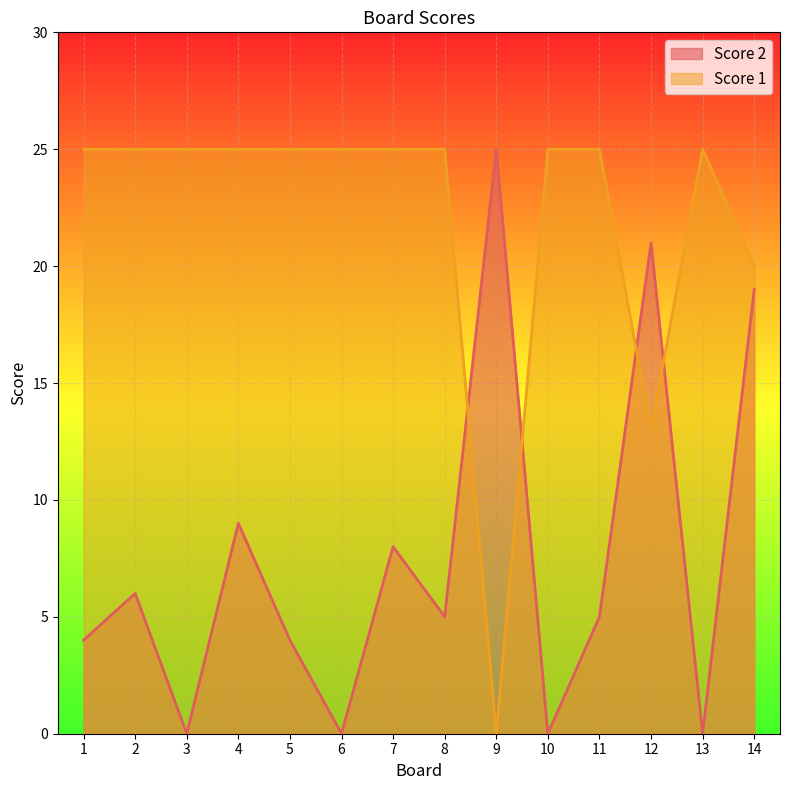

Does the chart display data point markers on the line(s)?

No